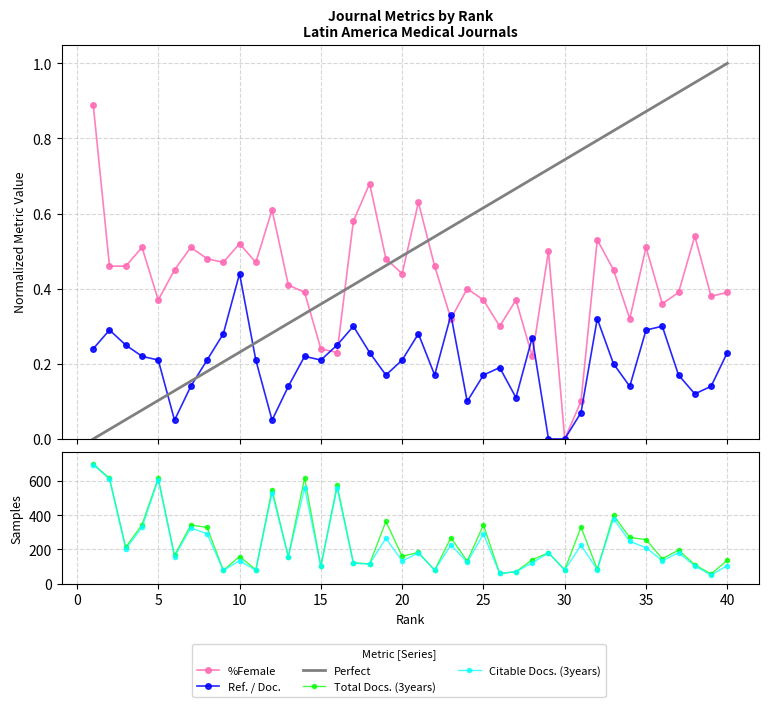

True or false: %Female and Total Docs. (3years) intersect in this chart.

False